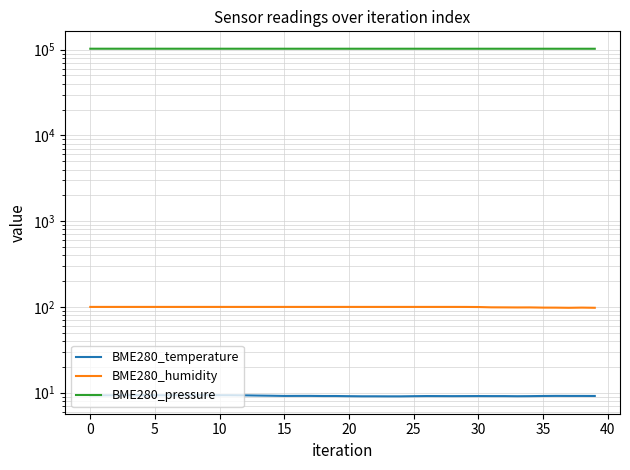

Reading left to right, what are all the values shown in this chart?

BME280_temperature: 9.3	9.3	9.3	9.3	9.3	9.3	9.3	9.3	9.3	9.3	9.3	9.3	9.3	9.2	9.2	9.2	9.2	9.2	9.1	9.1	9.1	9.1	9.1	9.1	9.1	9.1	9.1	9.1	9.1	9.1	9.1	9.1	9.1	9.1	9.1	9.2	9.2	9.2	9.2	9.2
BME280_humidity: 100.0	100.0	100.0	100.0	100.0	100.0	100.0	100.0	100.0	100.0	100.0	100.0	100.0	100.0	100.0	100.0	100.0	100.0	100.0	100.0	100.0	100.0	100.0	100.0	100.0	100.0	100.0	100.0	100.0	100.0	99.7	98.9	98.8	98.6	98.7	98.2	98.1	97.7	98.2	97.7
BME280_pressure: 102600.8	102597.8	102601.2	102594.1	102590.3	102594.9	102596.0	102584.9	102580.2	102571.3	102564.8	102573.1	102563.5	102568.8	102559.4	102553.8	102550.0	102558.2	102558.6	102553.2	102541.9	102547.8	102544.2	102542.5	102545.2	102552.8	102541.4	102538.9	102538.1	102533.5	102541.4	102538.9	102533.5	102533.9	102516.3	102524.9	102522.8	102518.4	102515.7	102511.3